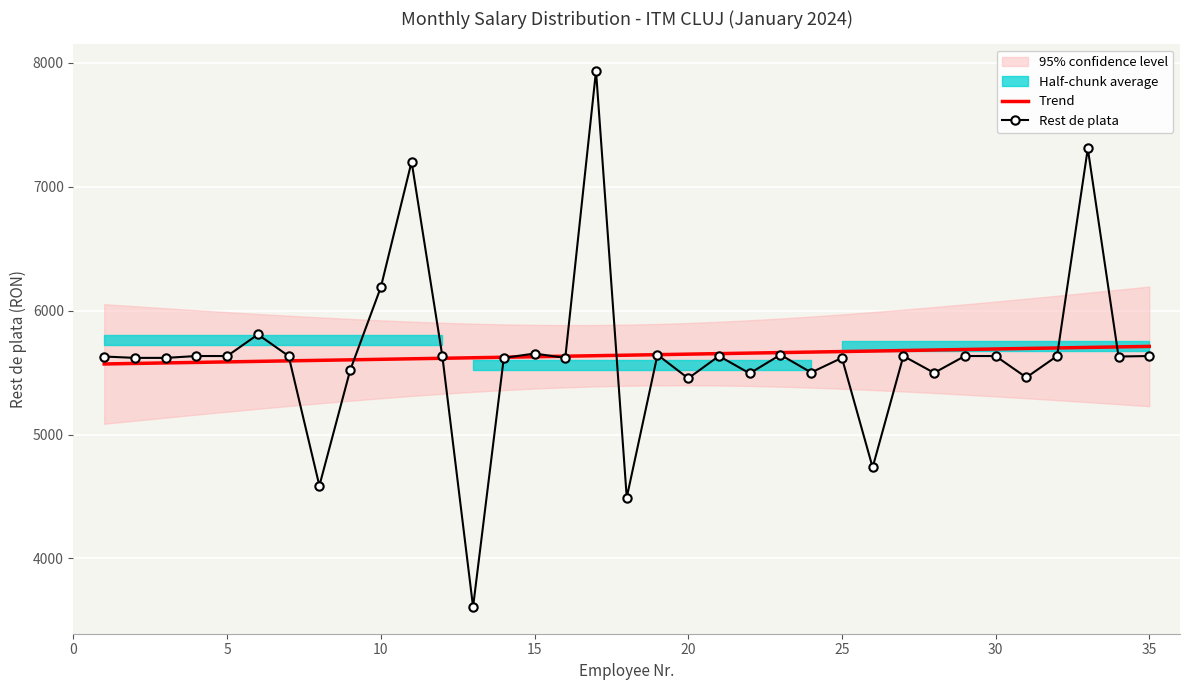

What is the minimum value shown in the chart?

3609.0